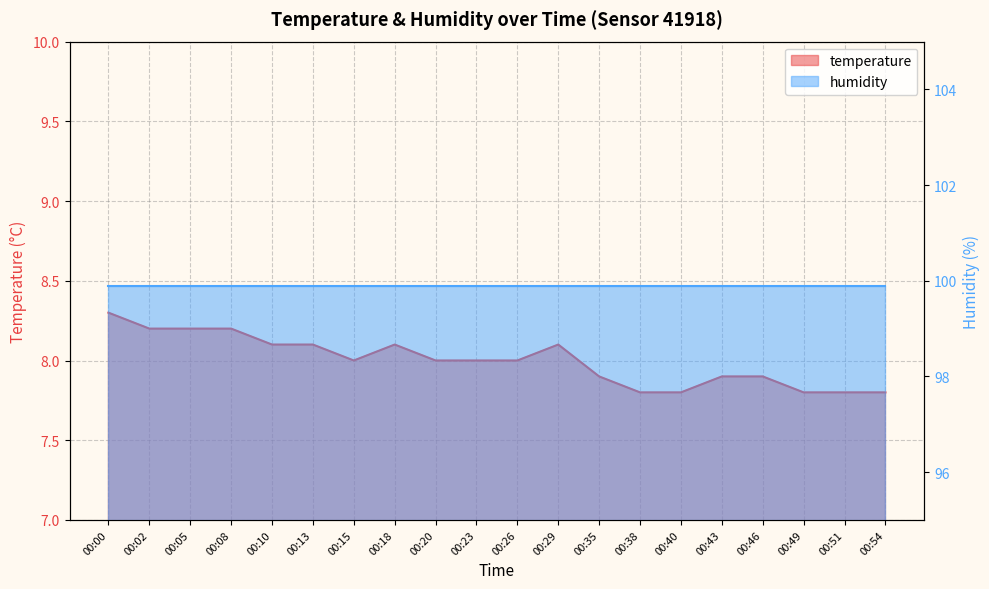

Count the values in the range 7 to 8.

12